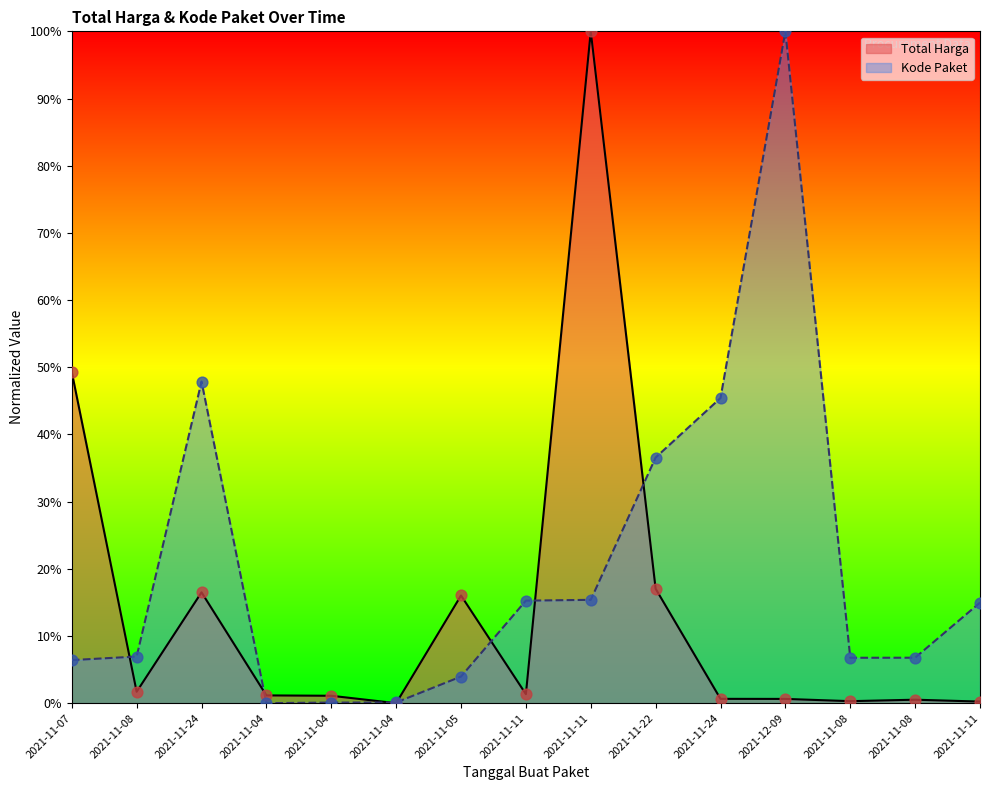

What are all the series names shown in the legend?

Total Harga, Kode Paket